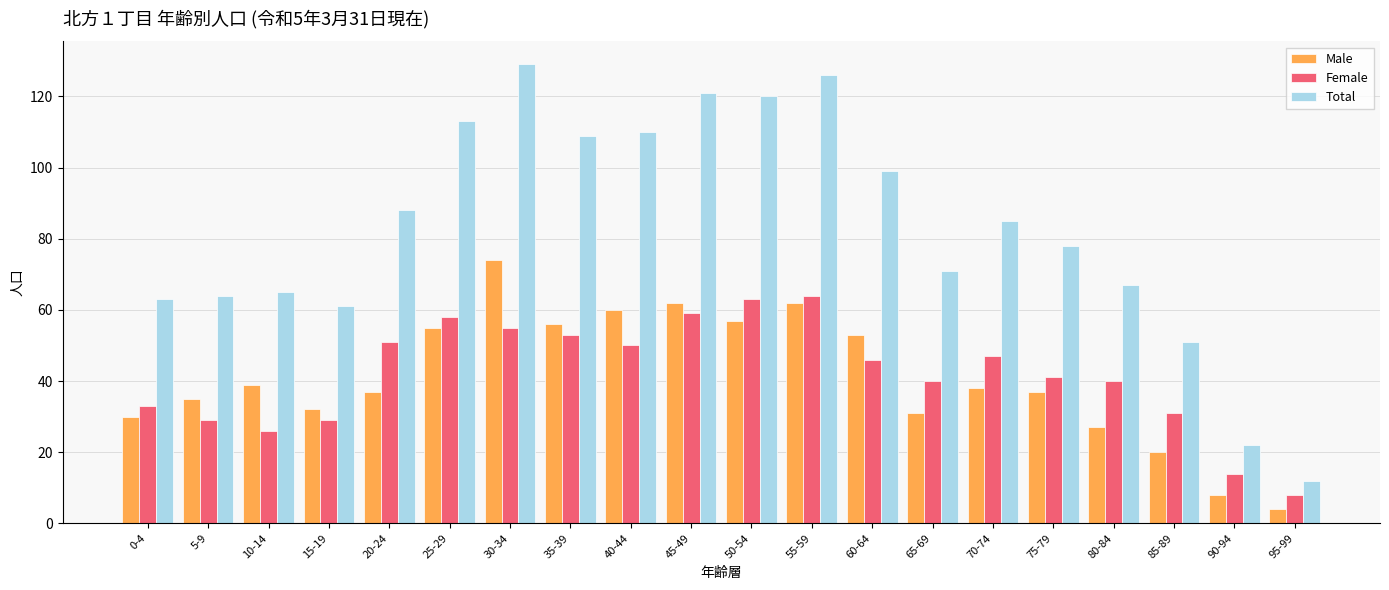

What is the label of the 17th bar from the right?

15-19